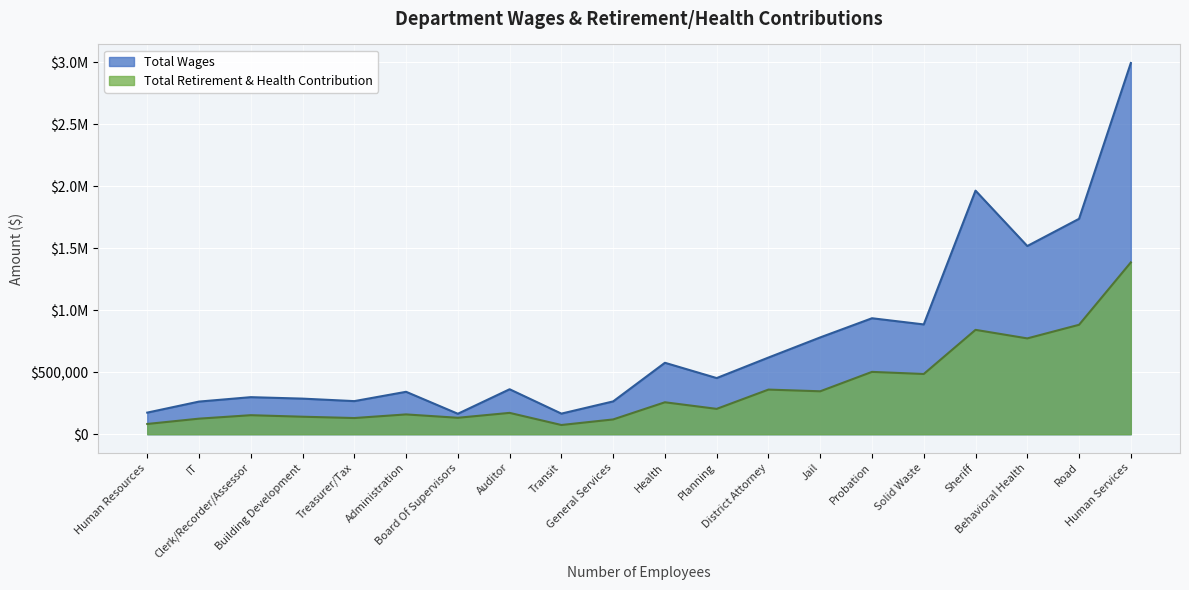

True or false: Total Wages and Total Retirement & Health Contribution intersect in this chart.

False